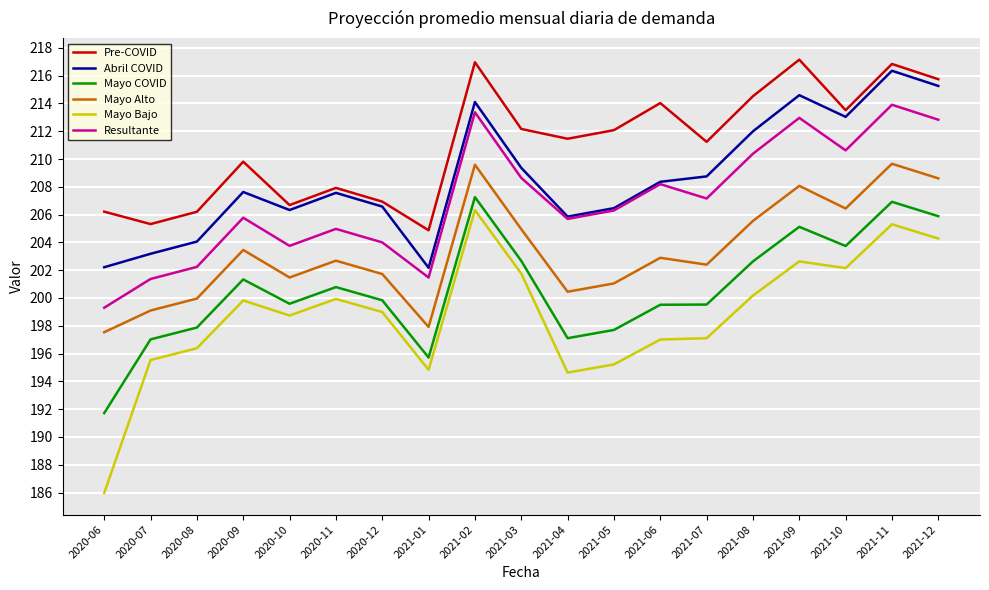

At how many categories does at least one series exceed 196?

19